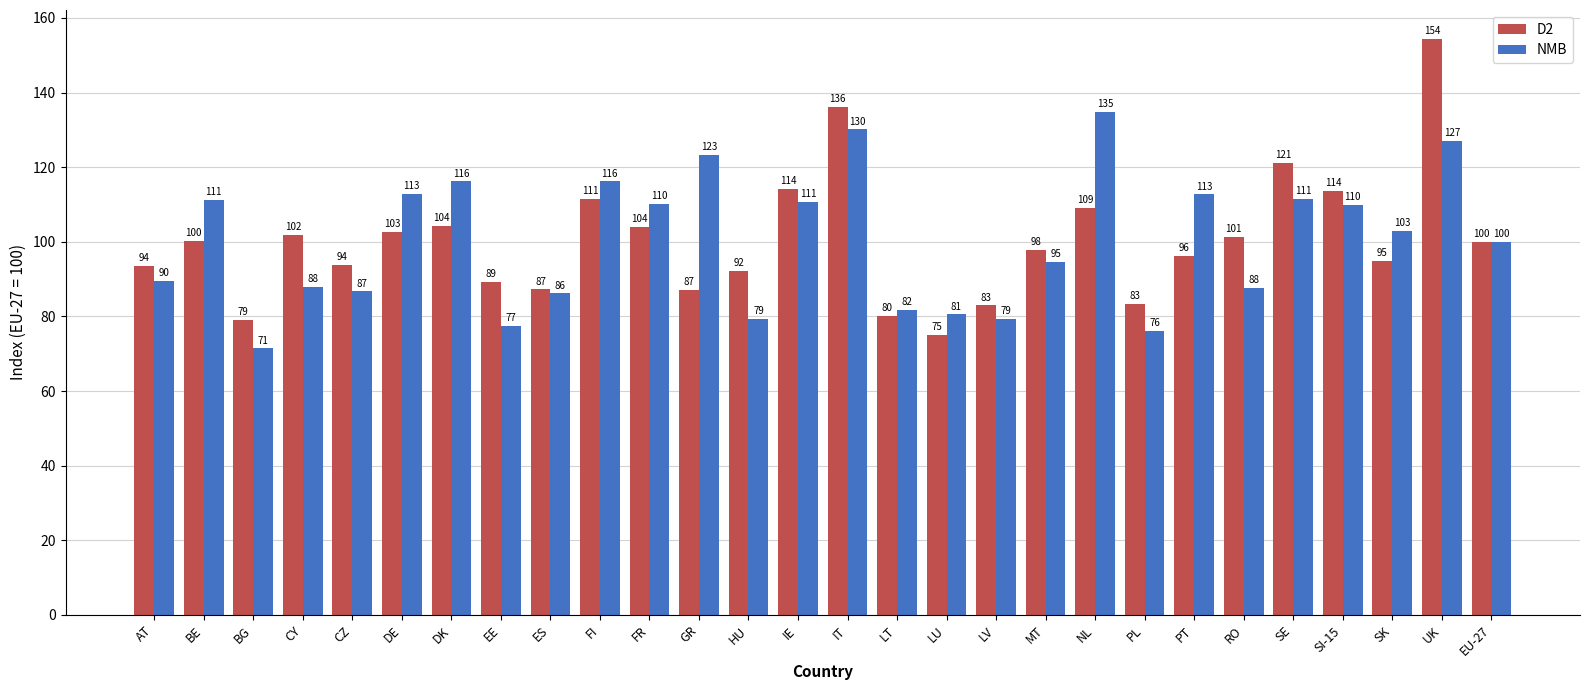

What value does the NMB series have at FR?

110.1